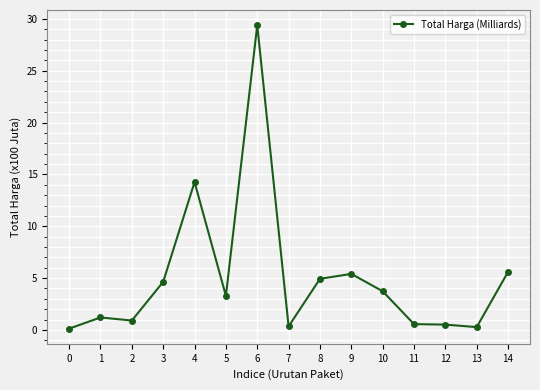

Read the value at 4.

14.3